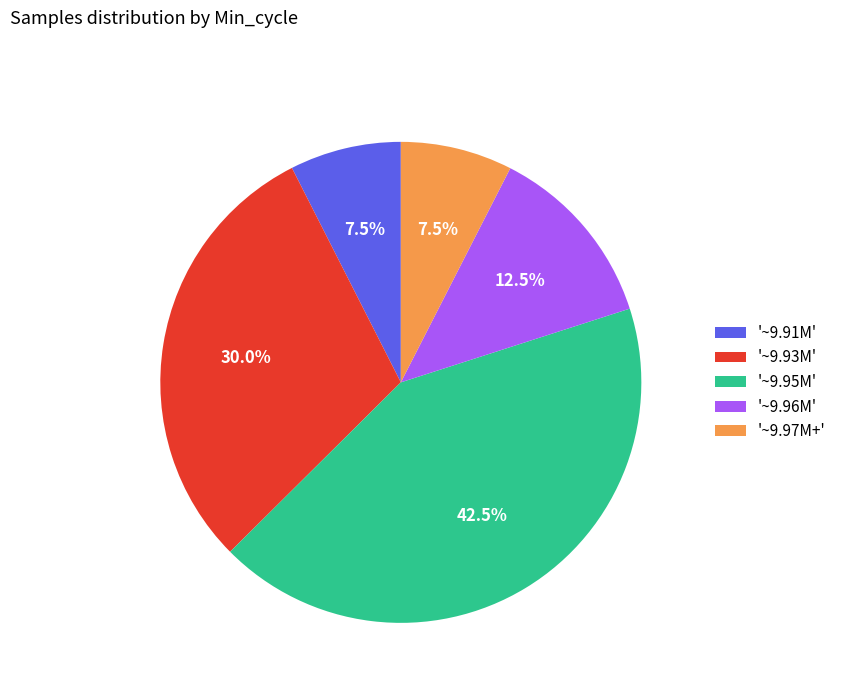

What percentage do '~9.93M' and '~9.96M' together represent?

42.5%